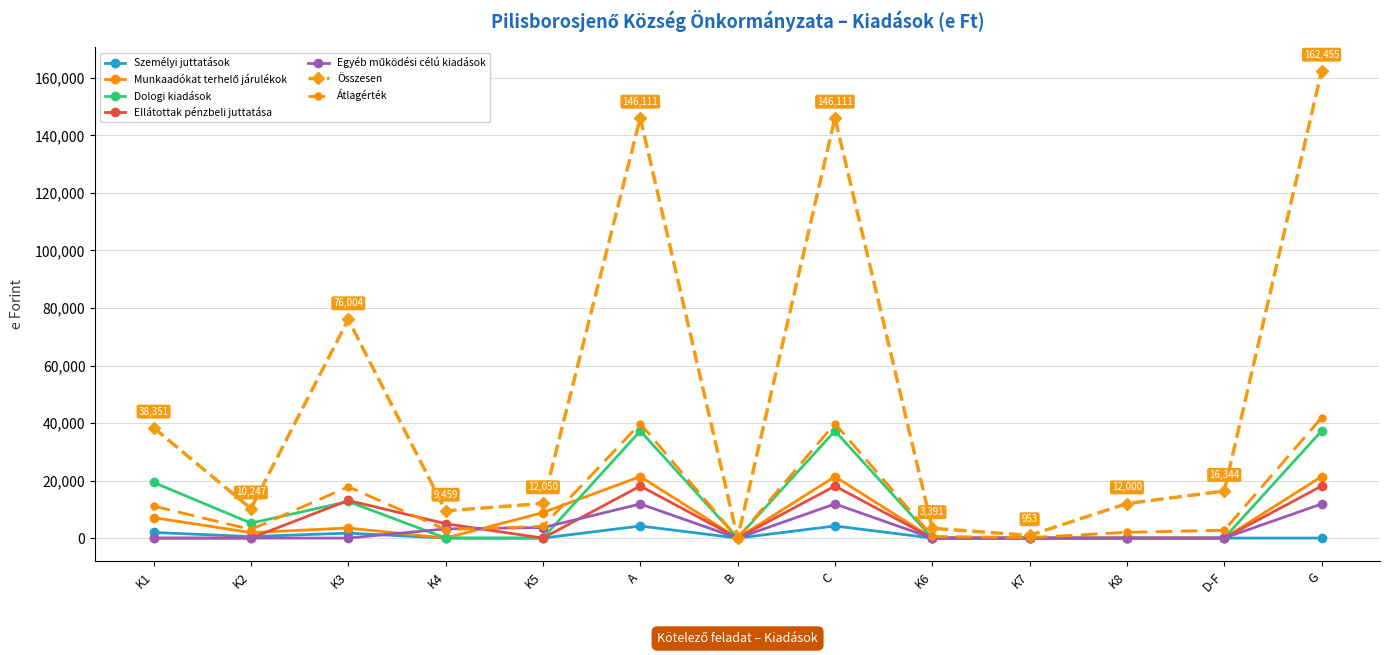

What position from the left is K1?

1